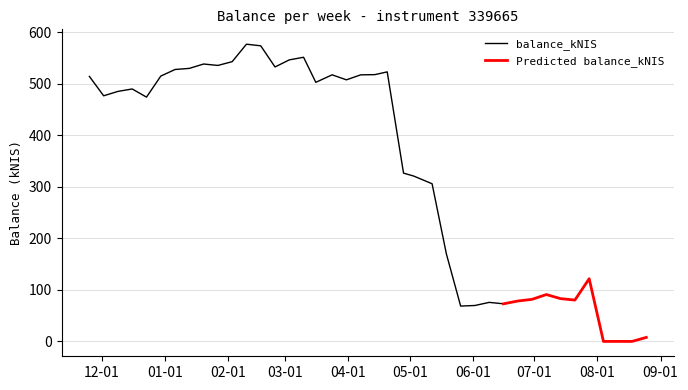

What position from the left is 2022-08-25?

40